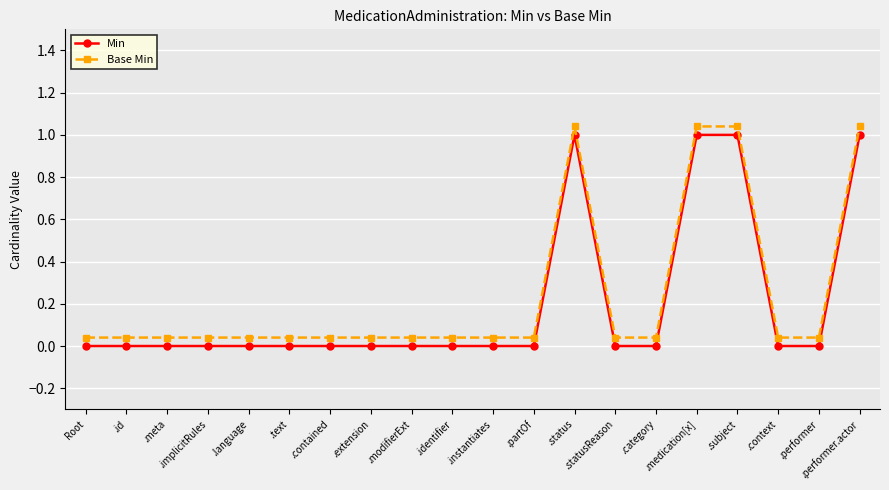

At which category does Base Min reach its first local peak?

.status